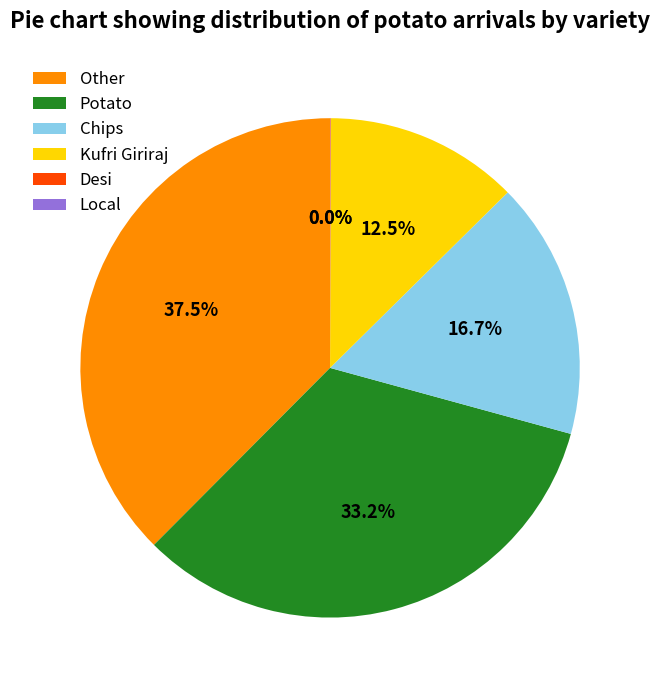

Does Potato represent more than half of the total?

No